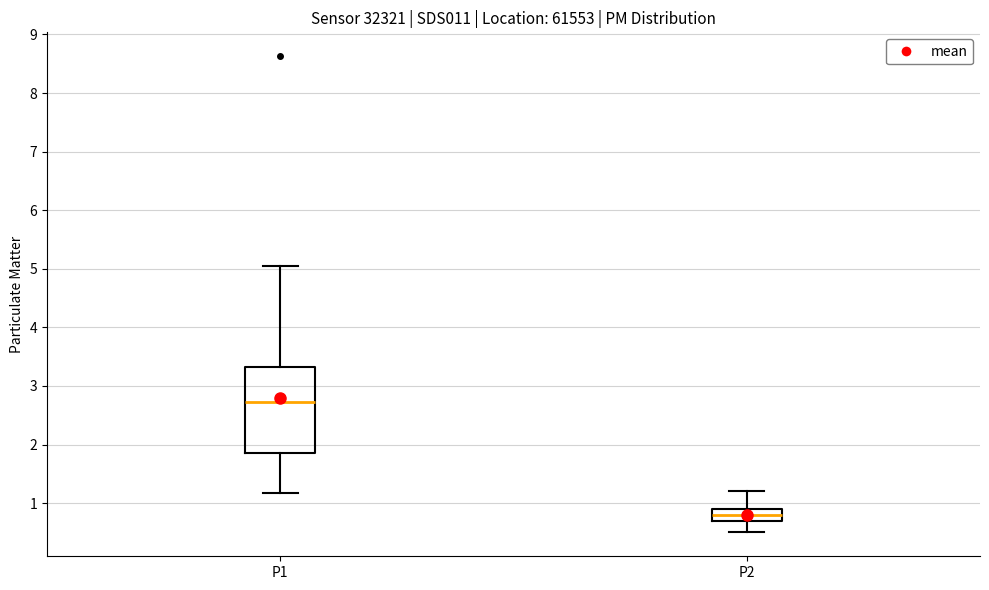

Where does the upper whisker of the box for P1 end on the y-axis? The values are not printed on the chart, so give them approximately, as read against the axis.

5.1